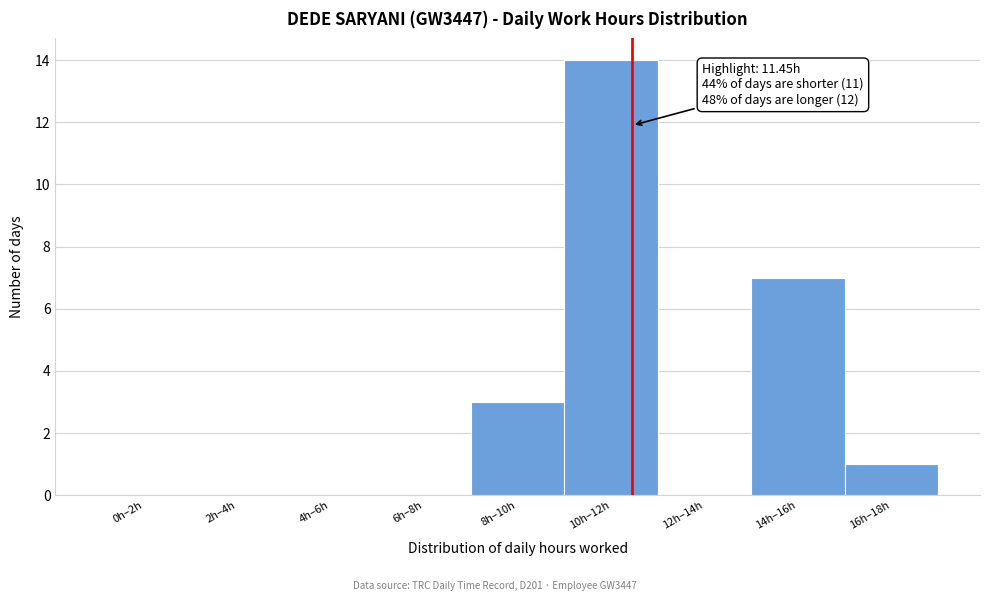

Reading right to left, list all the values displayed in this chart.

16h–18h=1	14h–16h=7	12h–14h=0	10h–12h=14	8h–10h=3	6h–8h=0	4h–6h=0	2h–4h=0	0h–2h=0